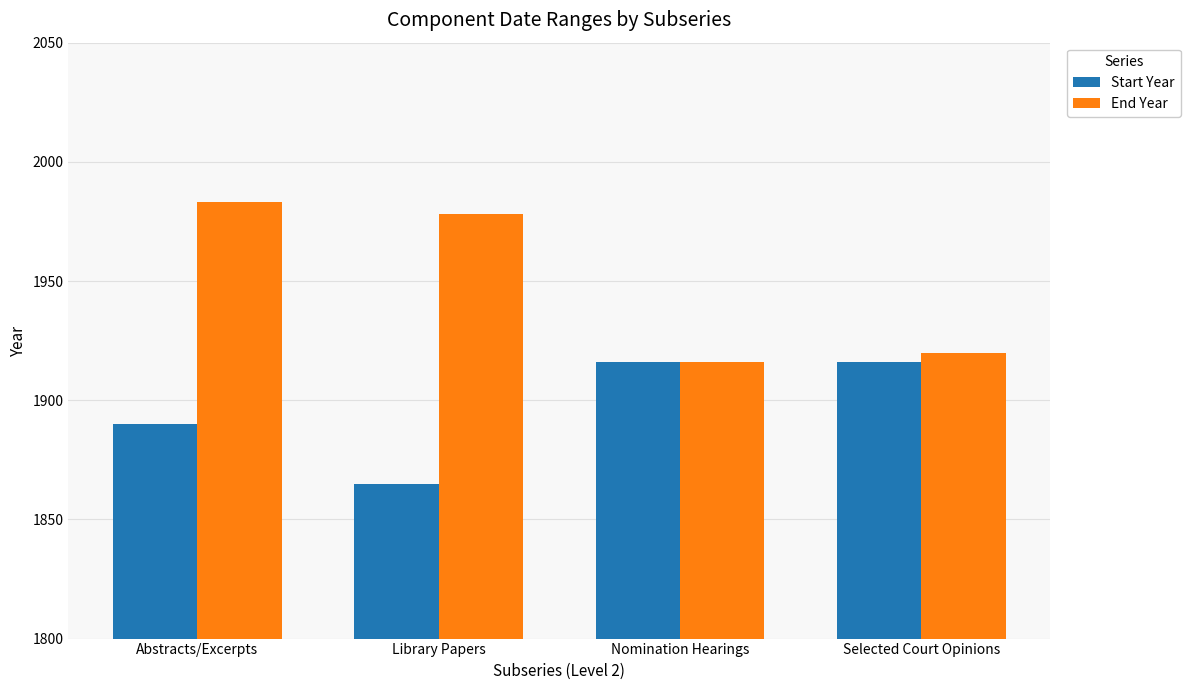

What are all the series names shown in the legend?

Start Year, End Year